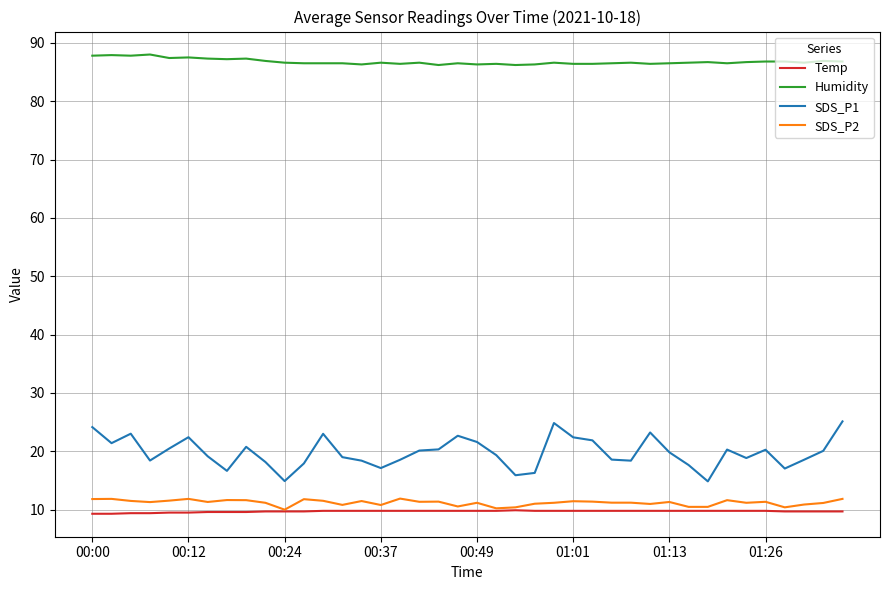

How many Temp values are between 9 and 10?

40